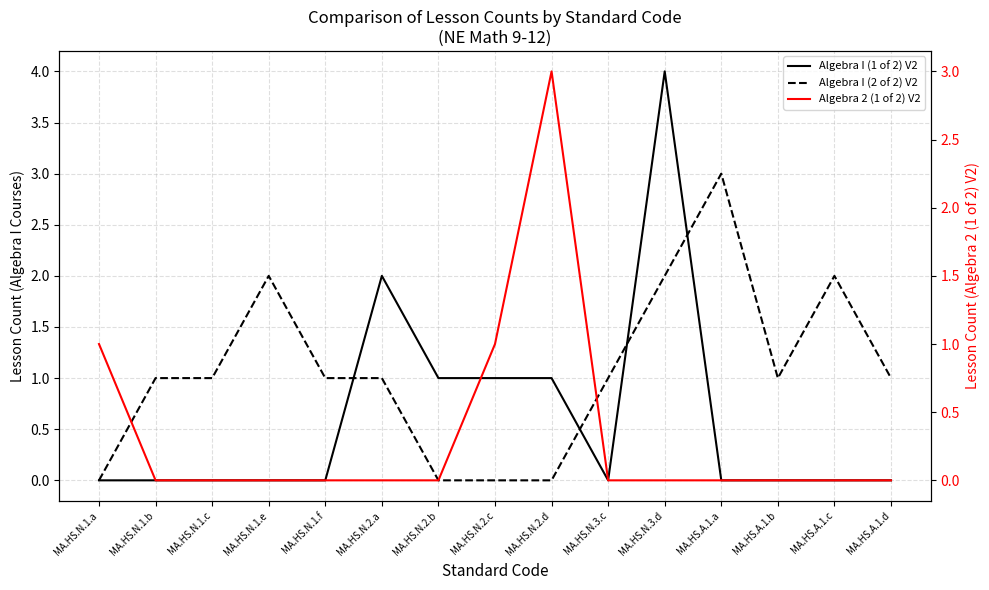

At which category is the sum across all series the highest?

MA.HS.N.3.d